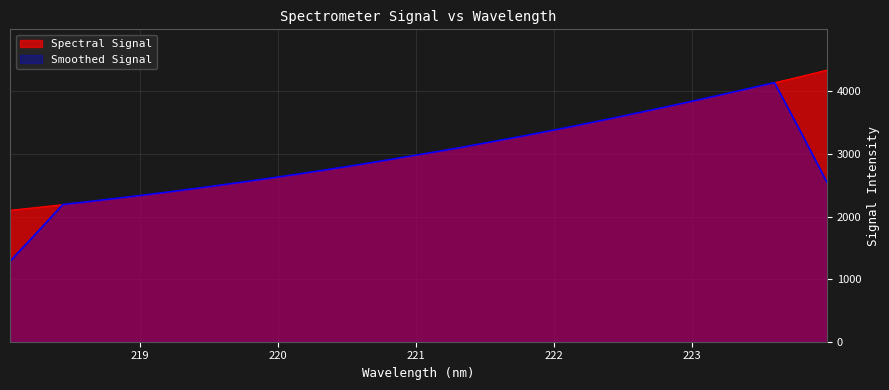

What is the difference between the second highest and second lowest values?

2092.5